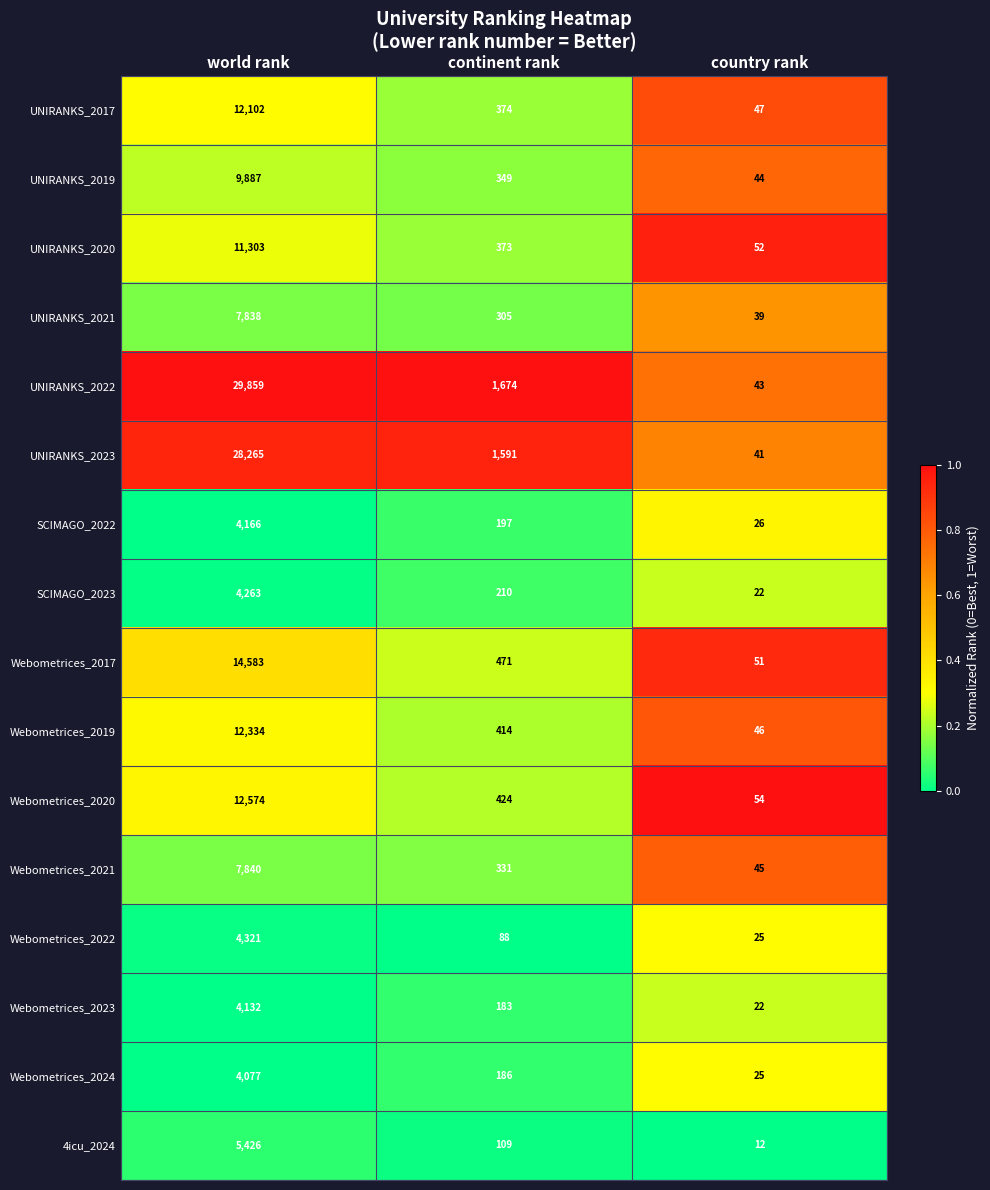

What is the total value across all series at country rank?

594